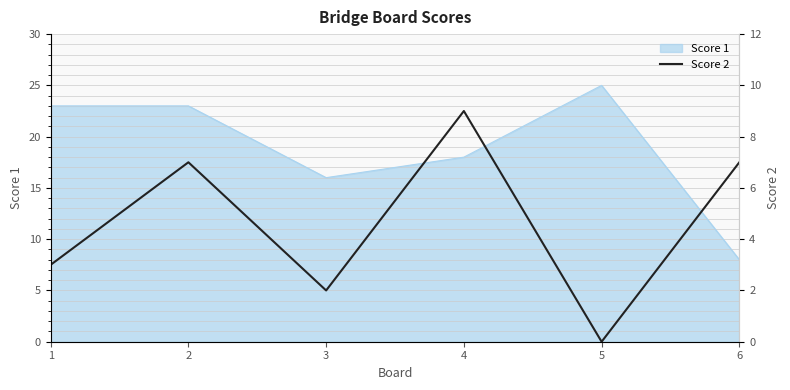

How many interior local peaks (higher than both neighbors) does the data have?

2